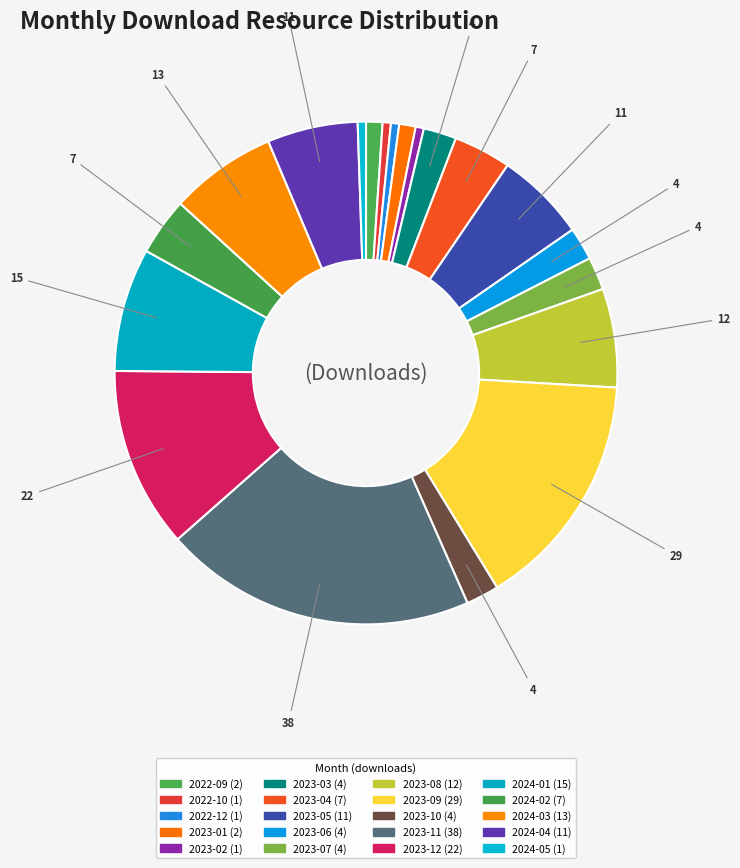

Which slice is the smallest?

2022-10 (1)